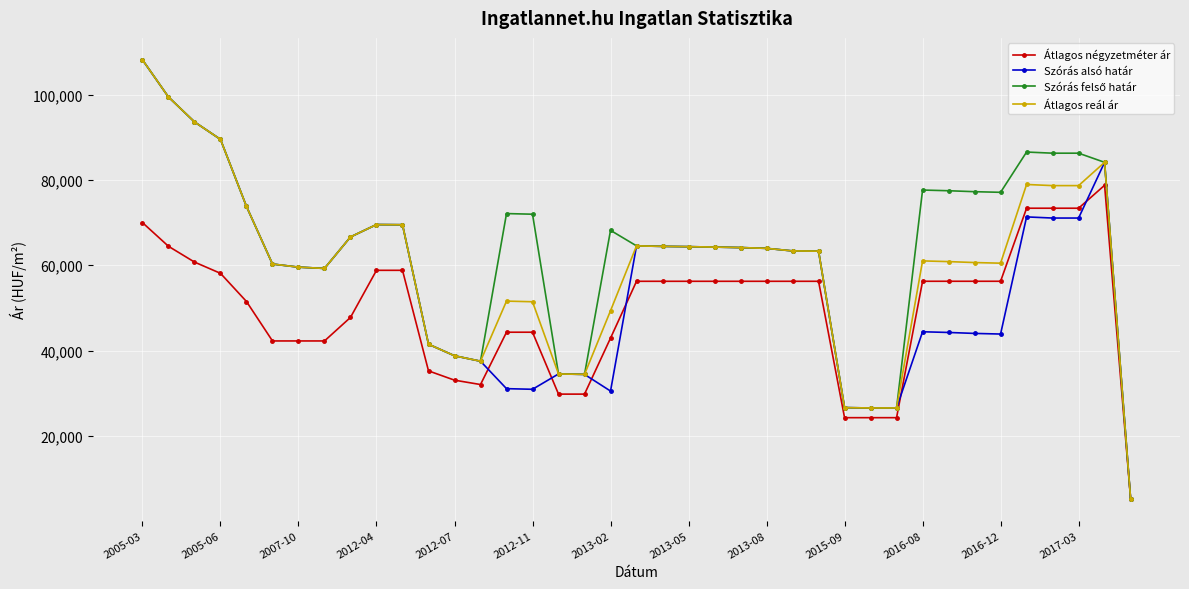

At how many categories does at least one series exceed 75217?

12